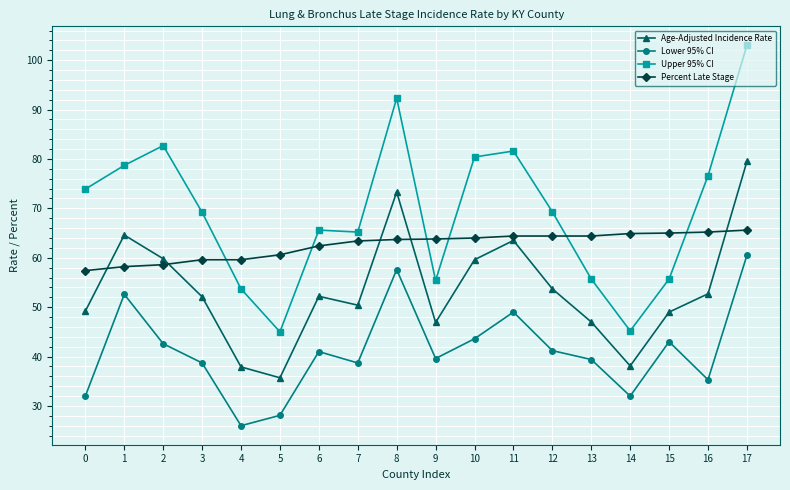

The value of Age-Adjusted Incidence Rate at 3 is 93.3. True or false?

False